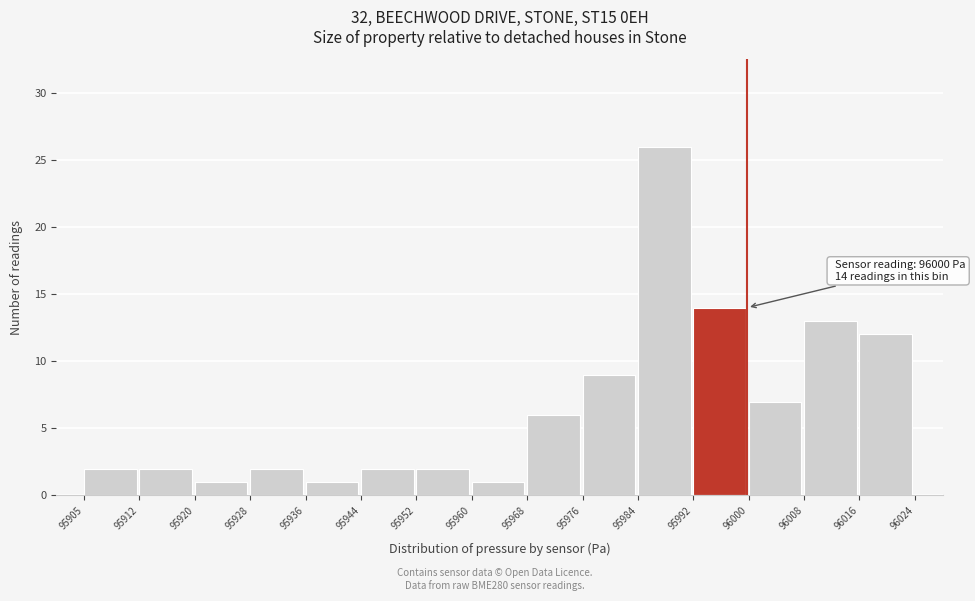

Which range on the x-axis has the tallest bar?

95984 to 95992